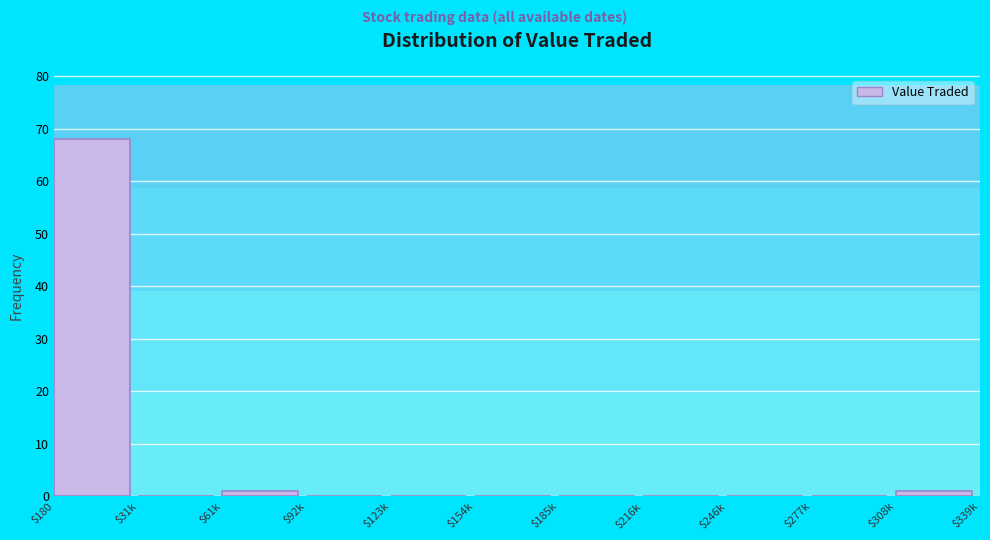

Which category has the highest value across all series?

$180